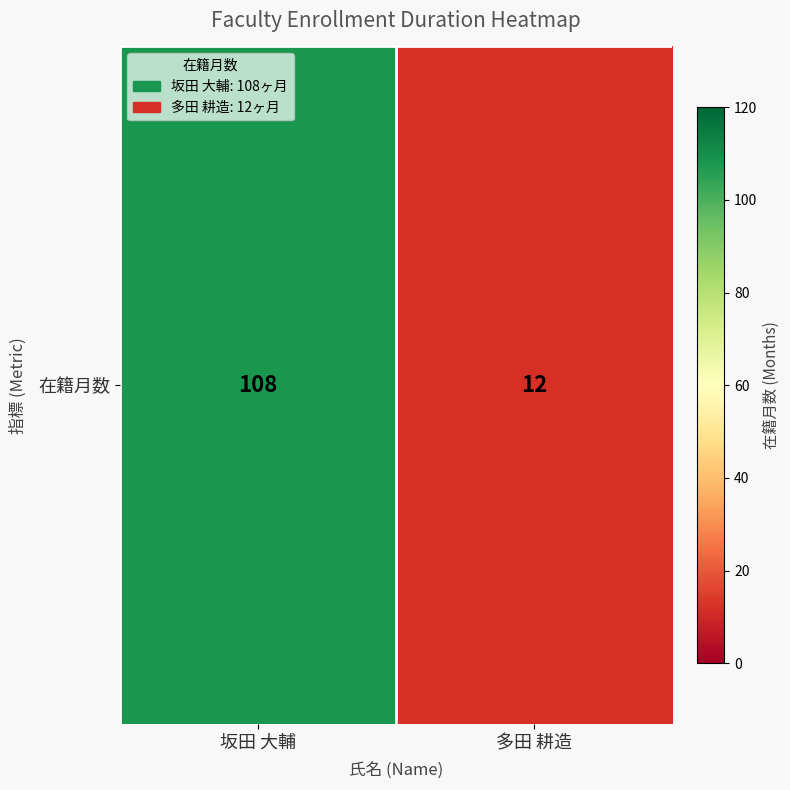

Approximately how many times larger is the value at 多田 耕造 compared to 坂田 大輔?

0.1